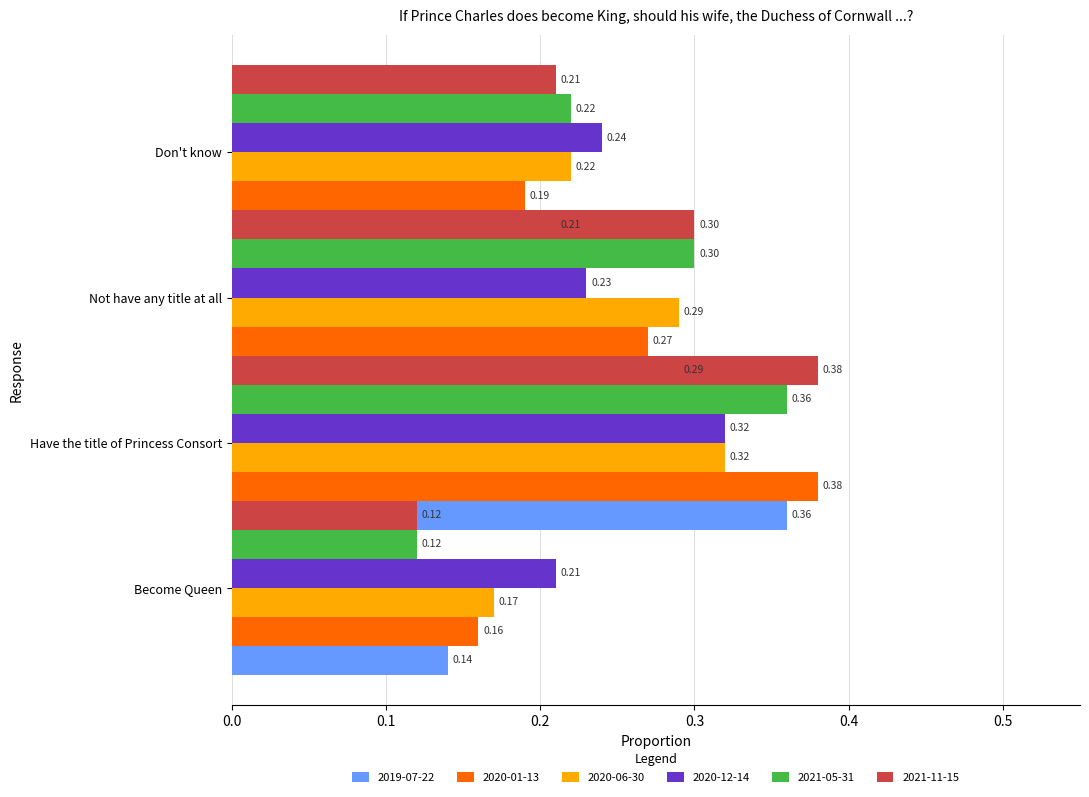

What is the greatest value displayed?

0.4